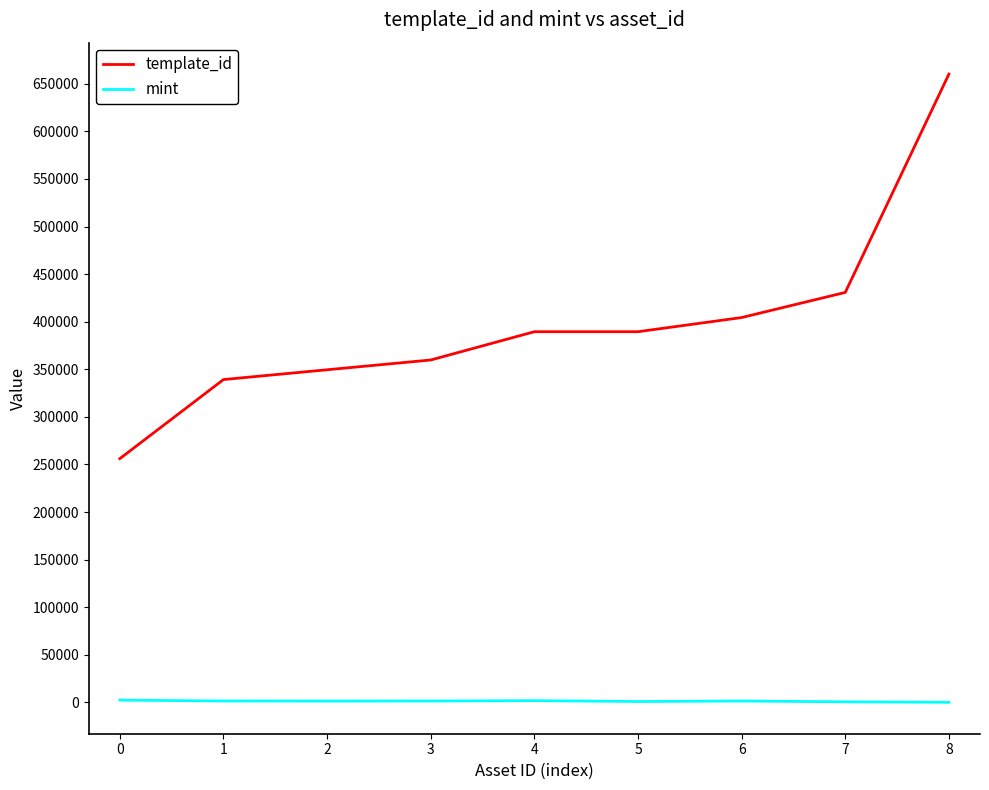

What is the total value across all series at 3?

361288